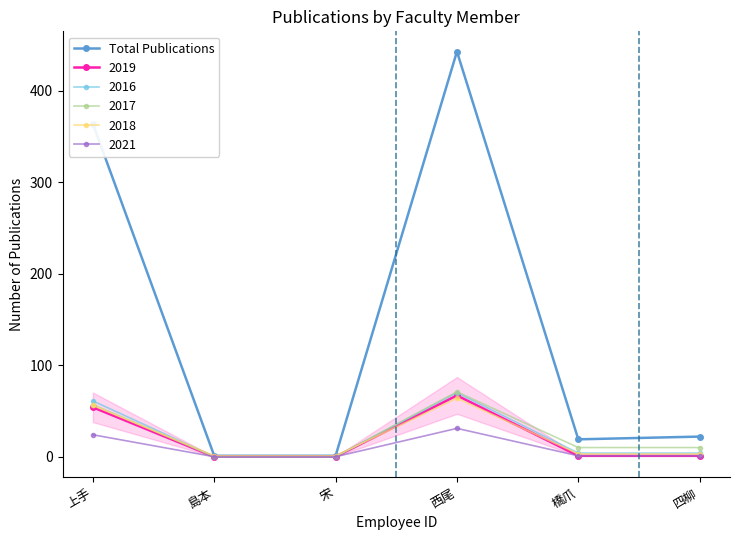

What is the label of the 3rd point from the right?

西尾